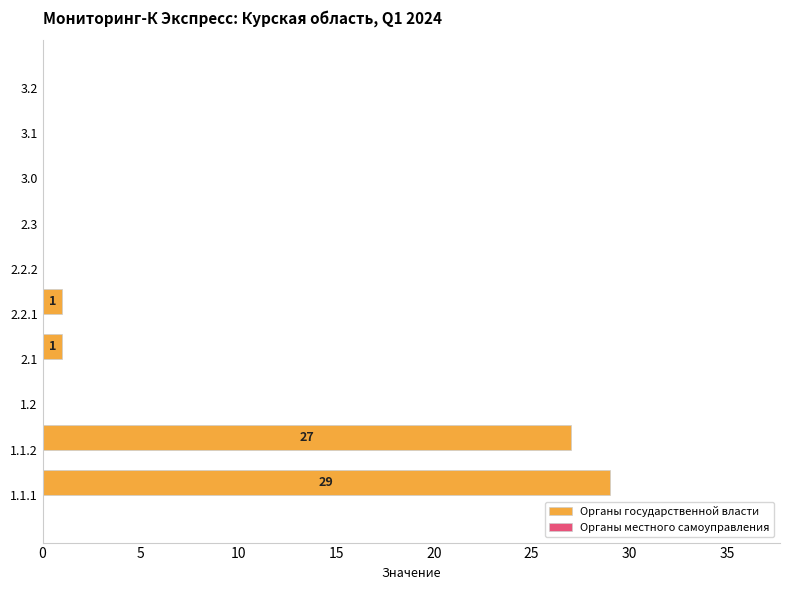

Count the number of data series in this chart.

1